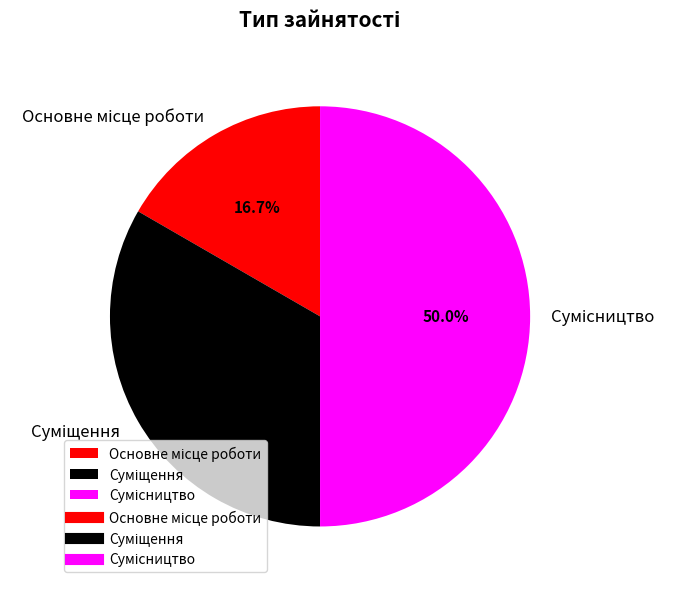

How many segments does this pie chart have?

3